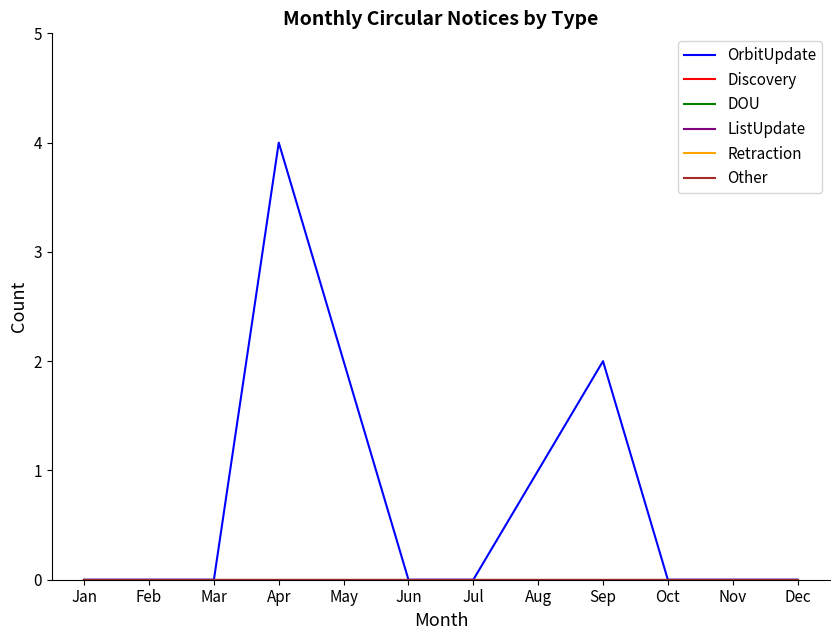

Which label corresponds to the smallest value in the chart?

Jan